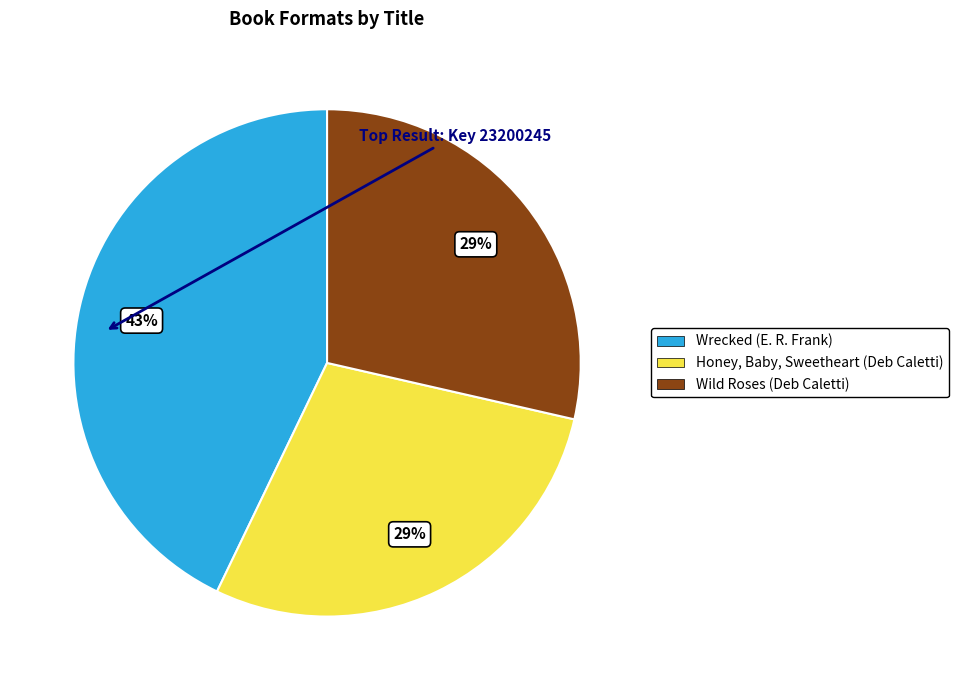

Count the number of slices in the pie.

3